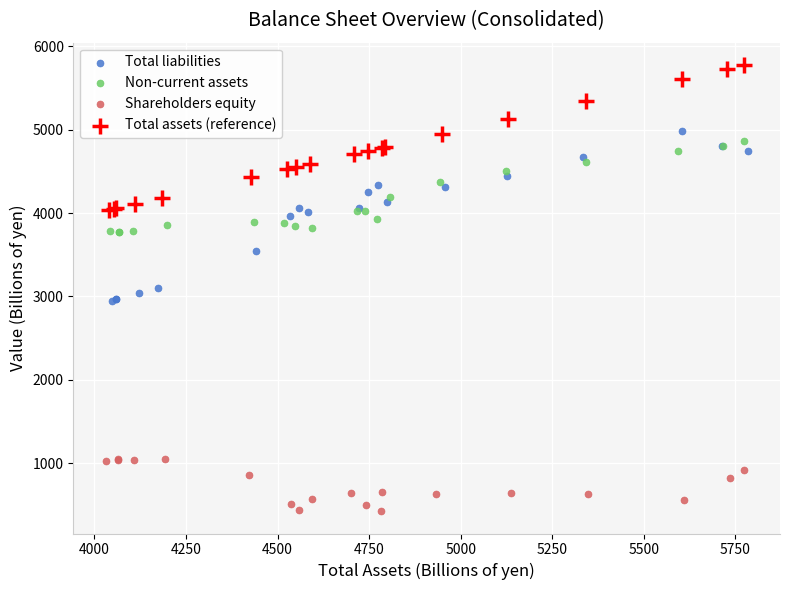

Which series contains the highest Y value?

Total assets (reference)